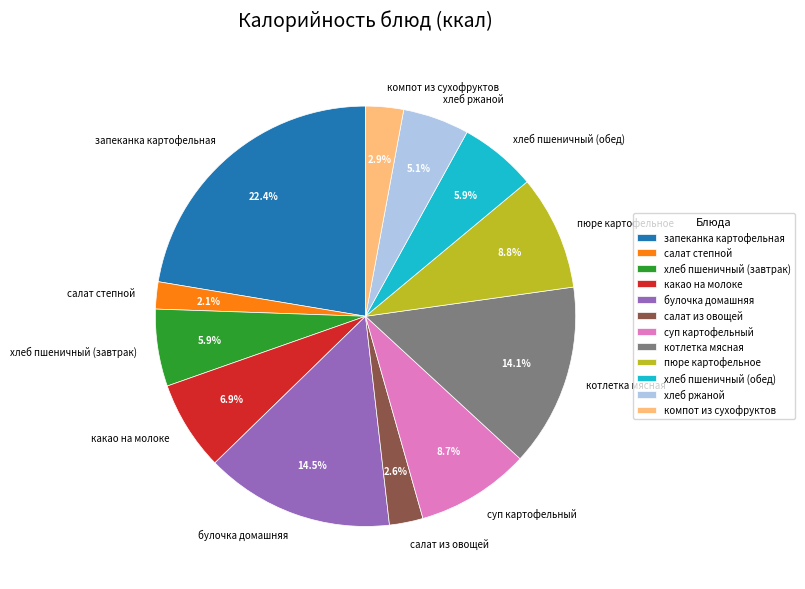

How many slices are in this pie chart?

12